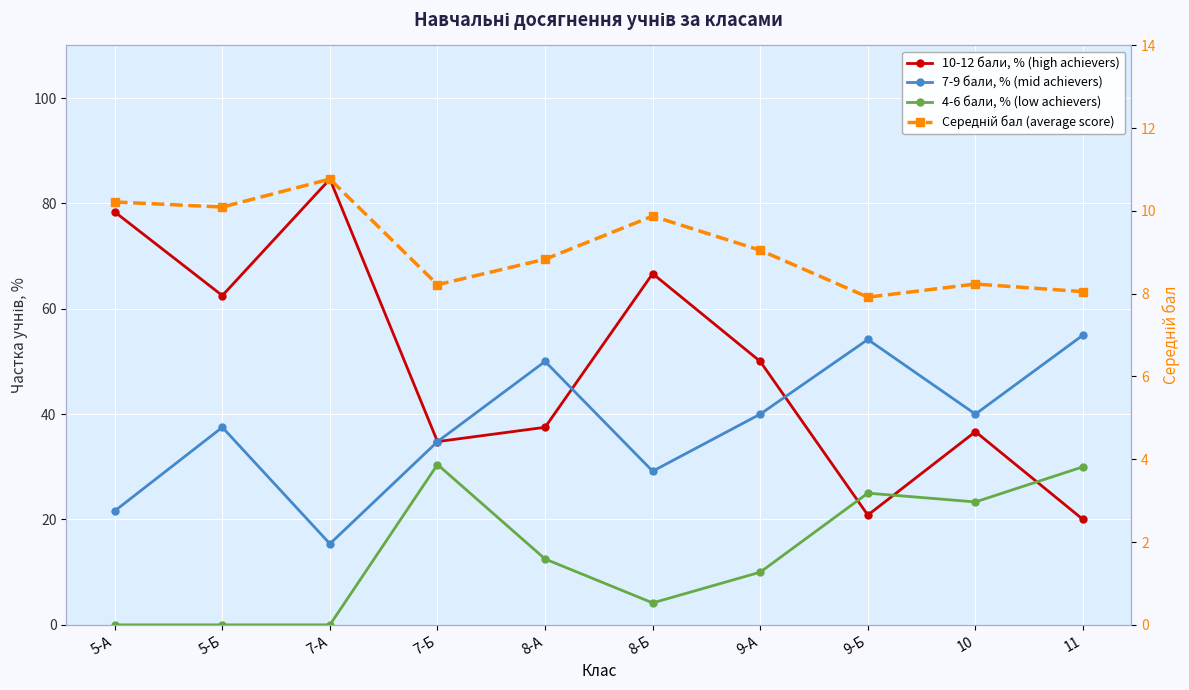

What is the total value across all series at 8-А?

108.8